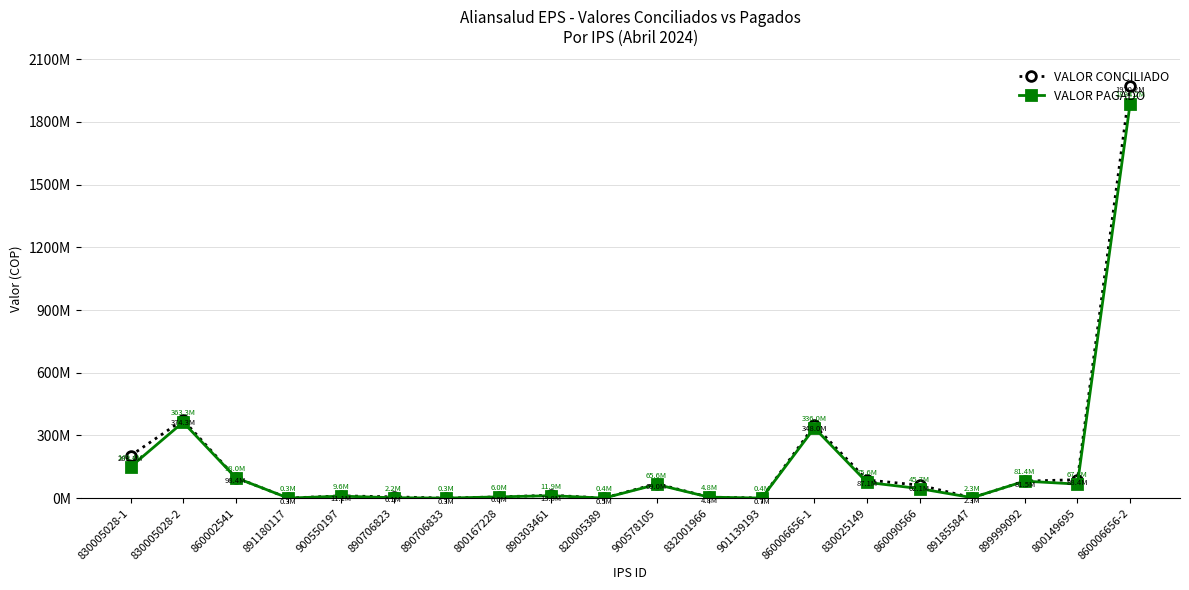

What are all the series names shown in the legend?

VALOR CONCILIADO, VALOR PAGADO